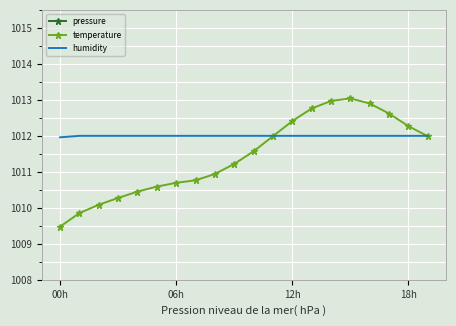

What is the label of the 1st point from the left?

00h